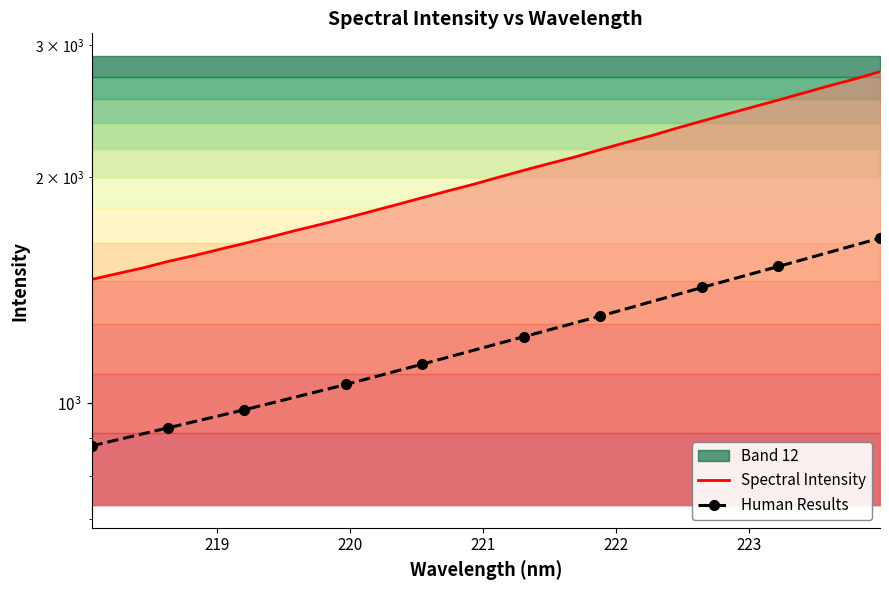

At which category does the chart reach its peak across all series?

223.9802